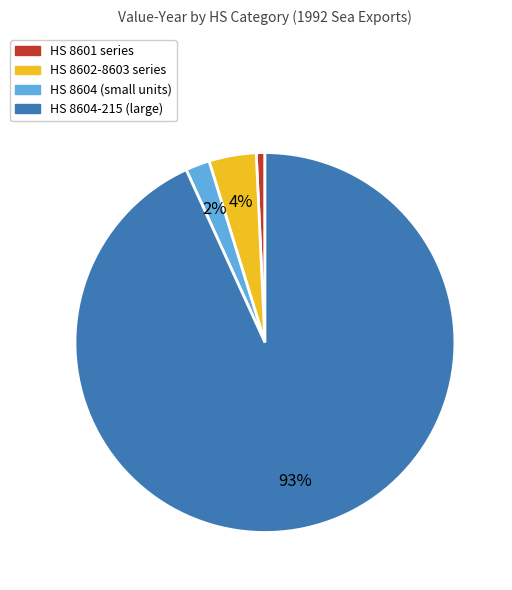

Does any single category account for the majority?

Yes